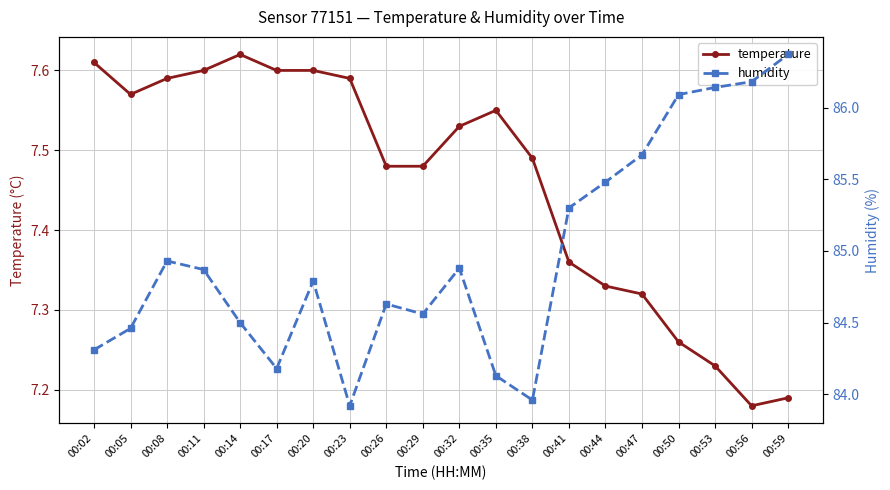

At how many categories does at least one series exceed 38?

20